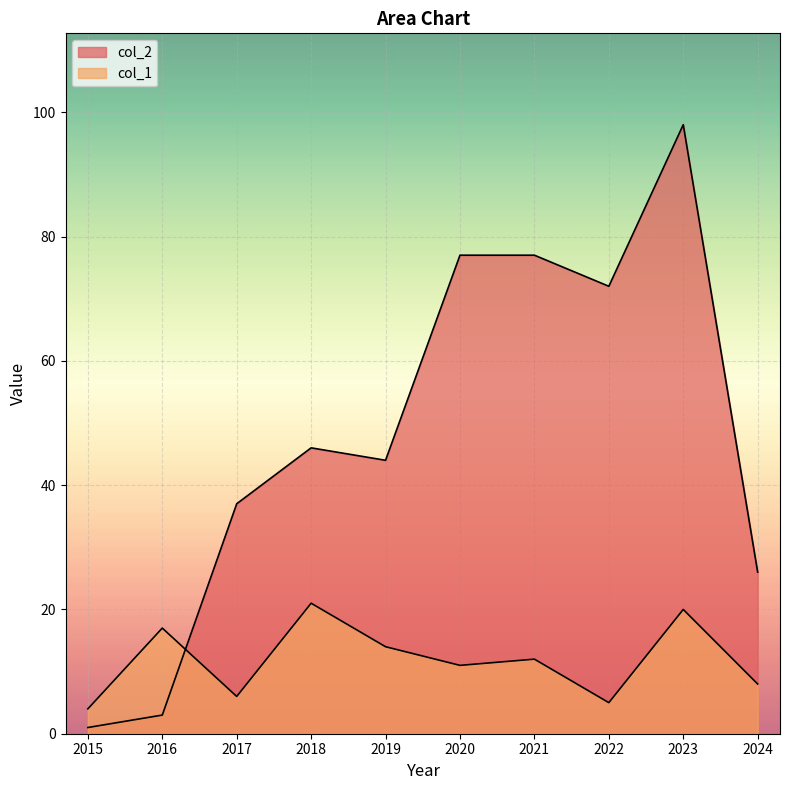

What is the average value of the col_2 series?

48